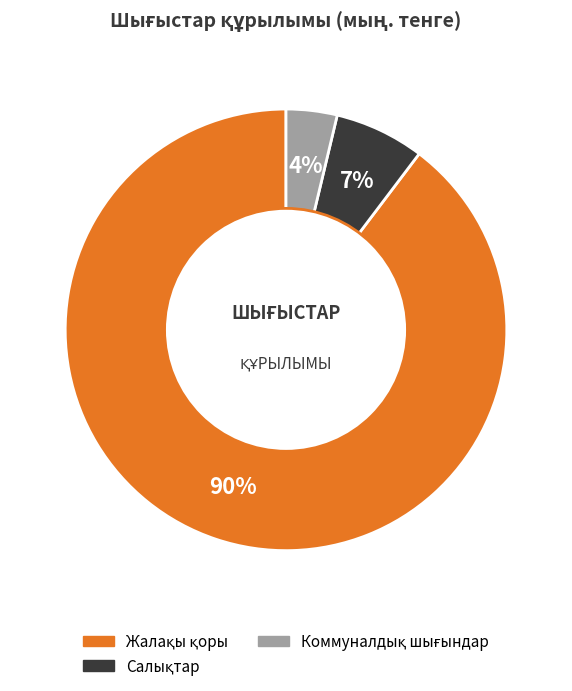

To the nearest percent, what is the average slice percentage?

33%